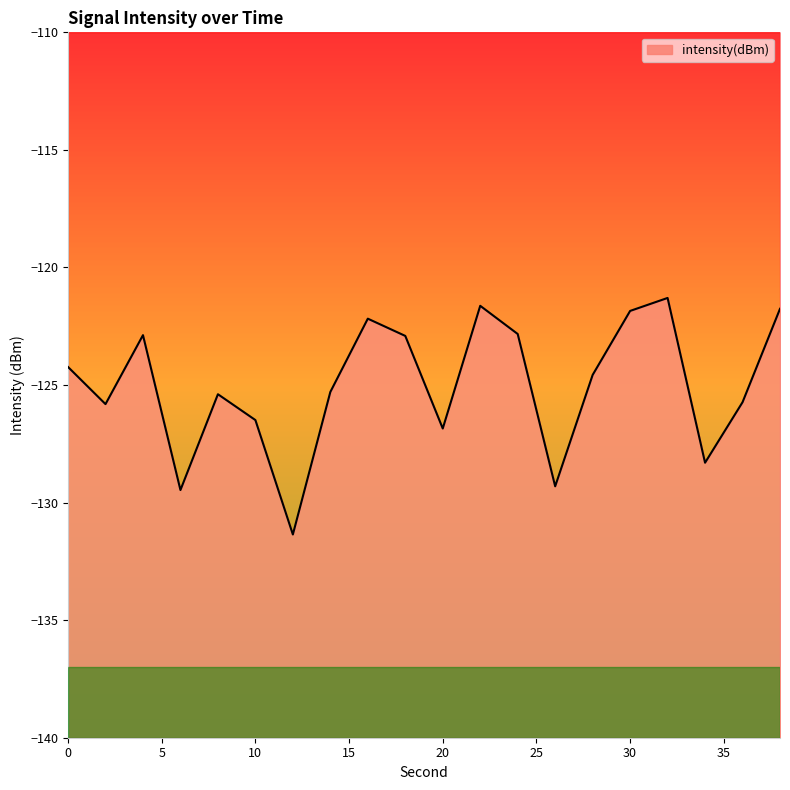

Reading left to right, what are all the values shown in this chart?

0=-124.2	2=-125.8	4=-122.9	6=-129.5	8=-125.4	10=-126.5	12=-131.4	14=-125.3	16=-122.2	18=-122.9	20=-126.8	22=-121.6	24=-122.8	26=-129.3	28=-124.6	30=-121.8	32=-121.3	34=-128.3	36=-125.7	38=-121.8